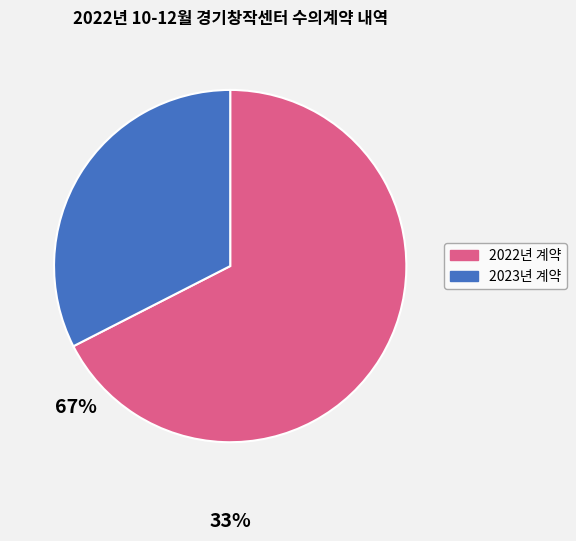

How many slices are in this pie chart?

2